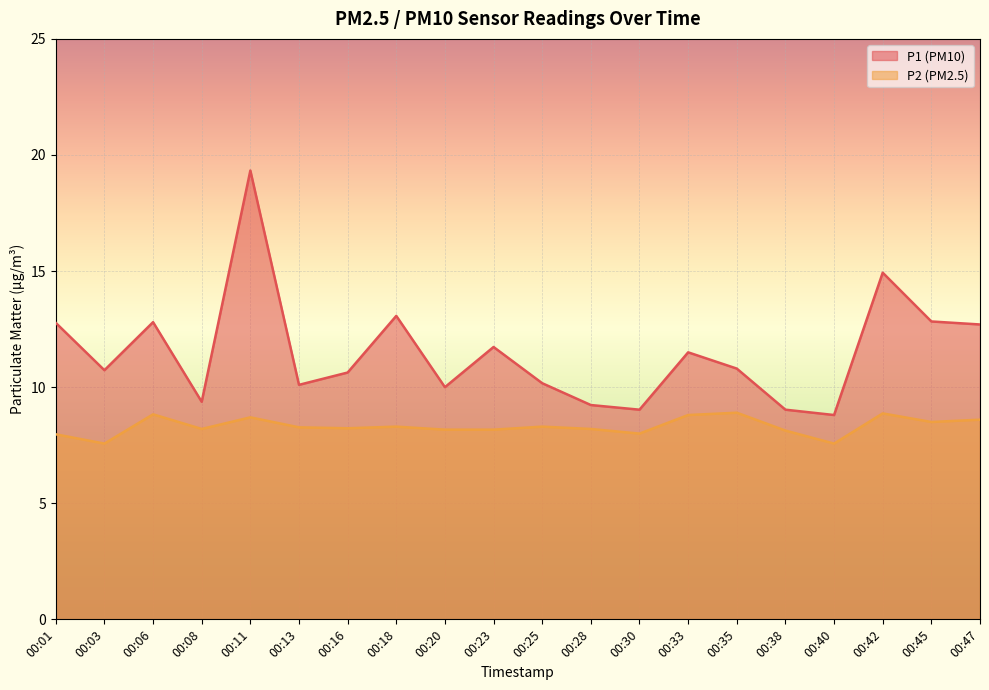

Which label corresponds to the largest value in the chart?

00:11